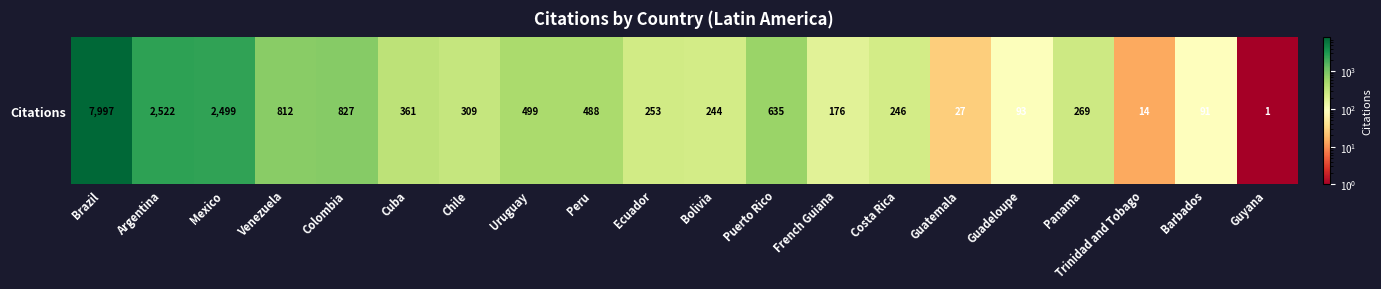

The value at Chile is 211. True or false?

False